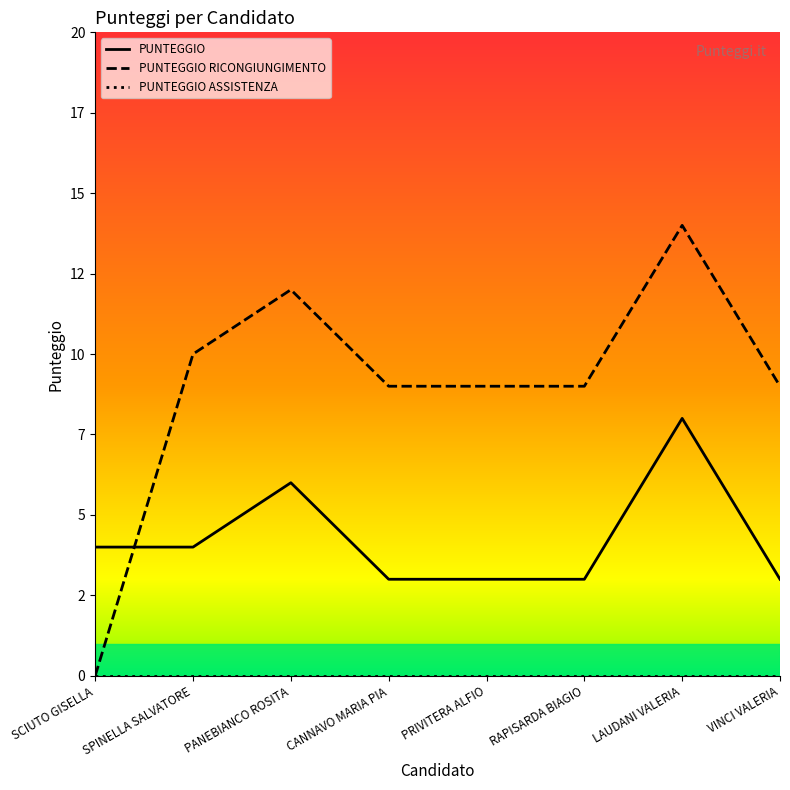

Does the chart have visible grid lines?

No